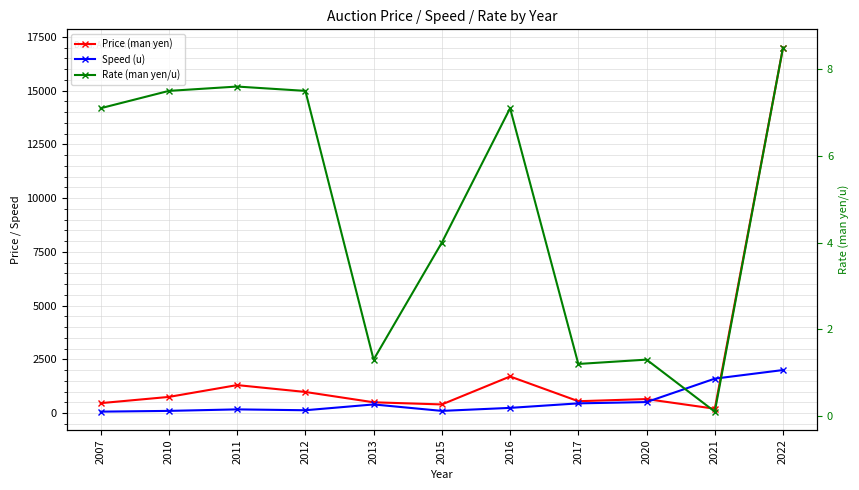

True or false: Price (man yen) and Rate (man yen/u) intersect in this chart.

False